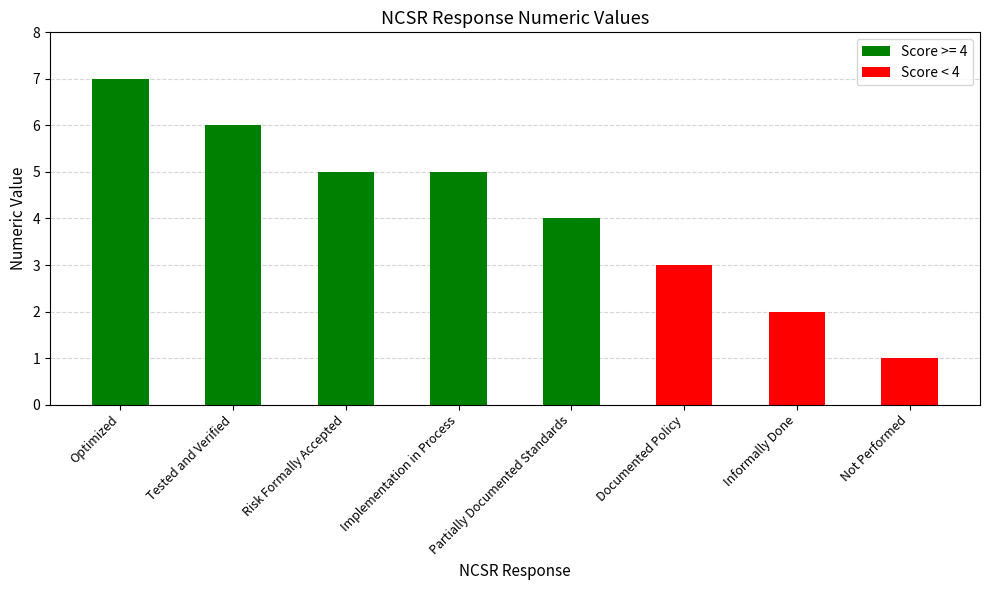

What is the sum of all values?

33